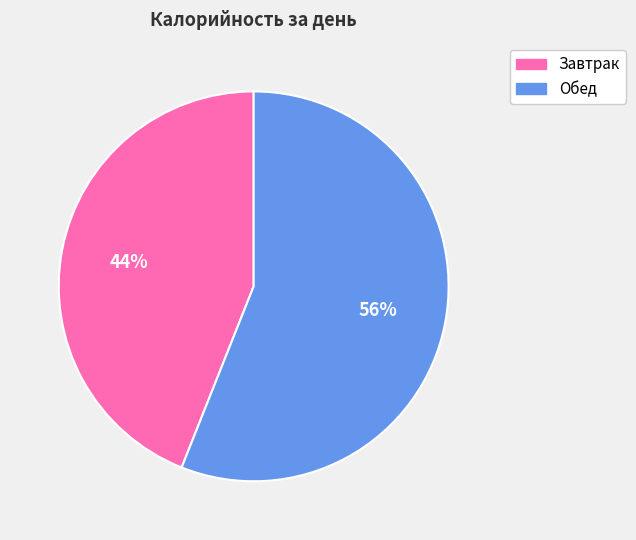

Between Завтрак and Обед, which is larger?

Обед